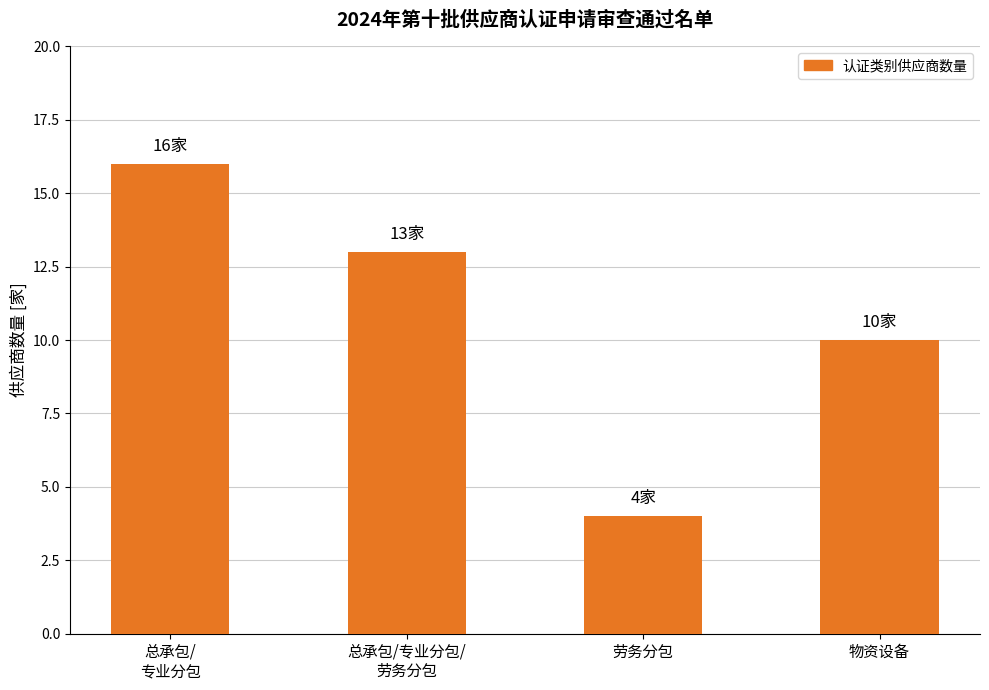

What is the average value?

11